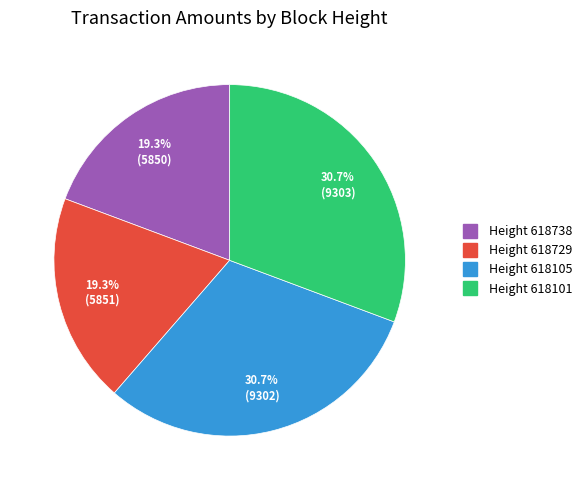

Is there a majority slice in this chart?

No